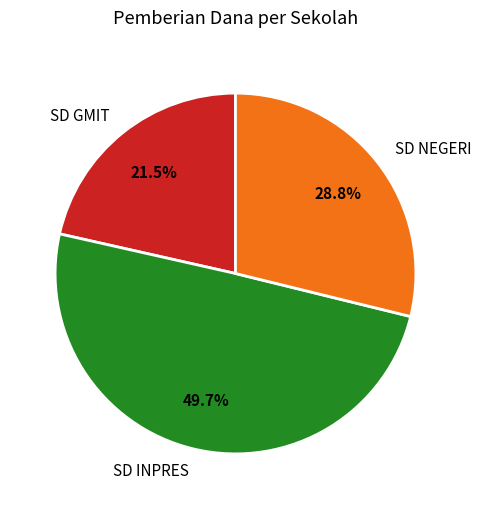

To the nearest percent, what is the average slice percentage?

33%